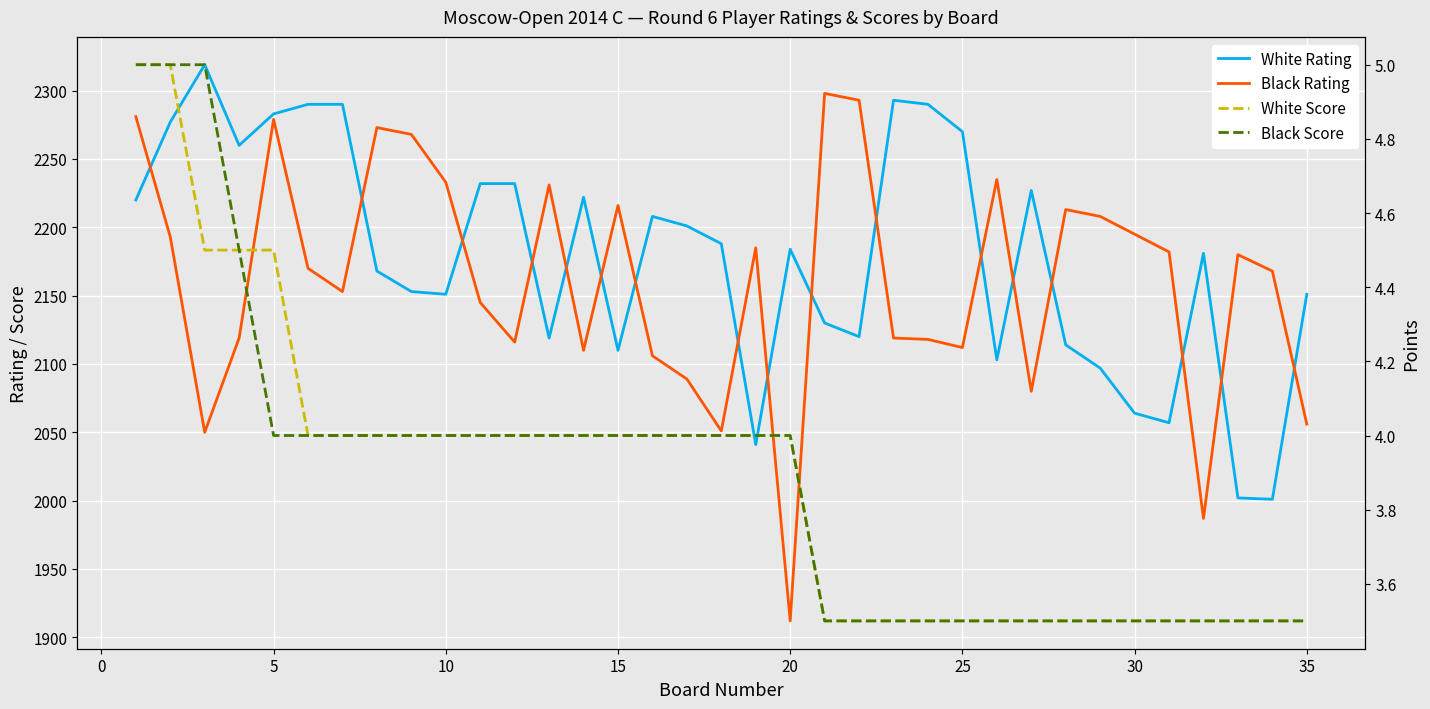

True or false: White Score has more than 1 points higher than both neighbors.

False